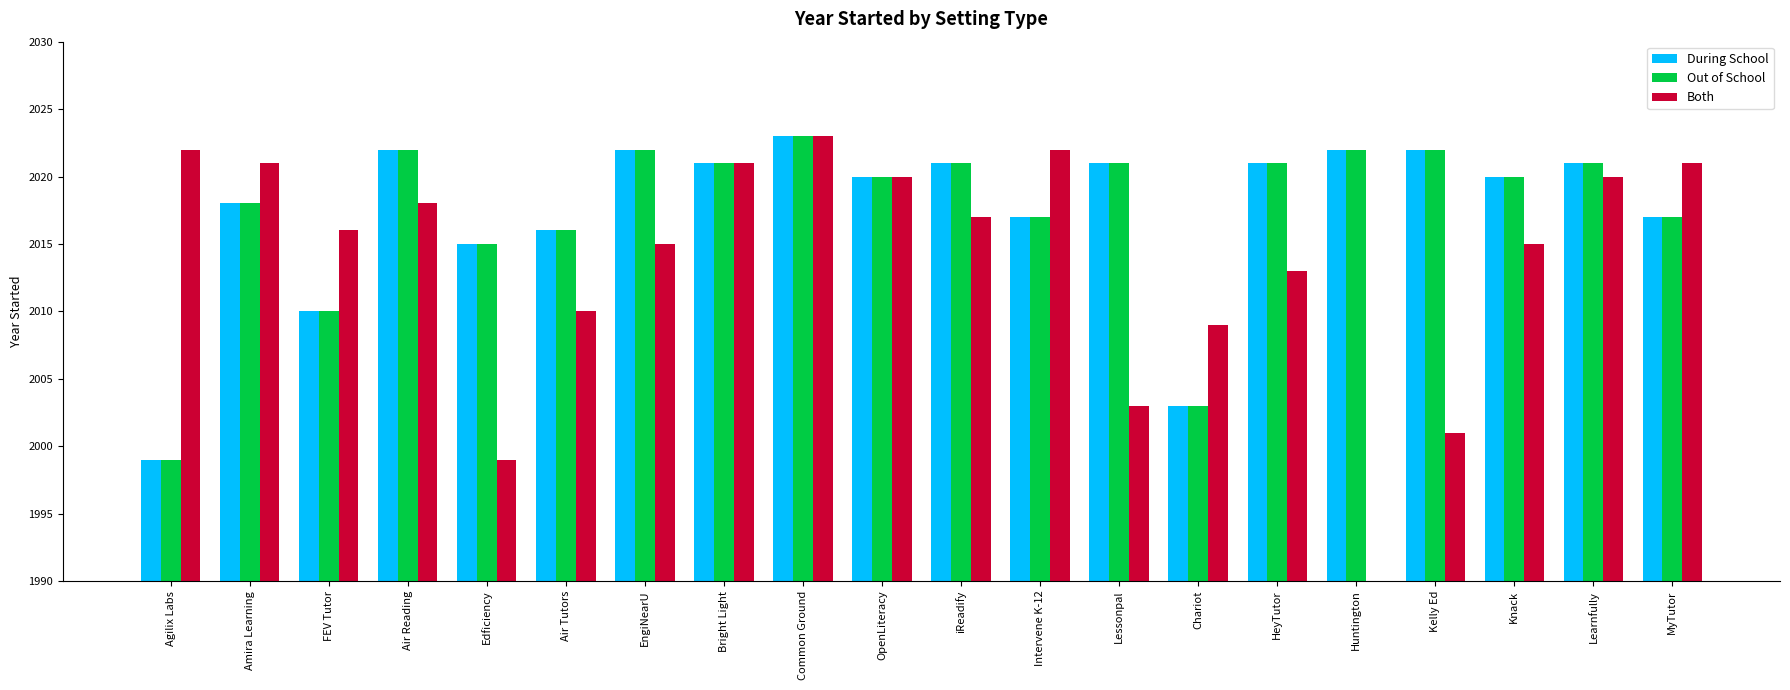

What are all the series names shown in the legend?

During School, Out of School, Both